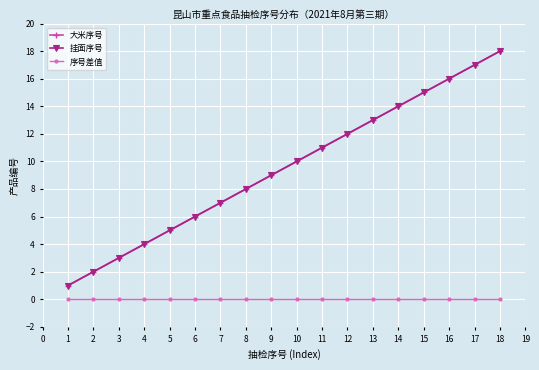

Is it true that 序号差值 equals 0 at 15?

True